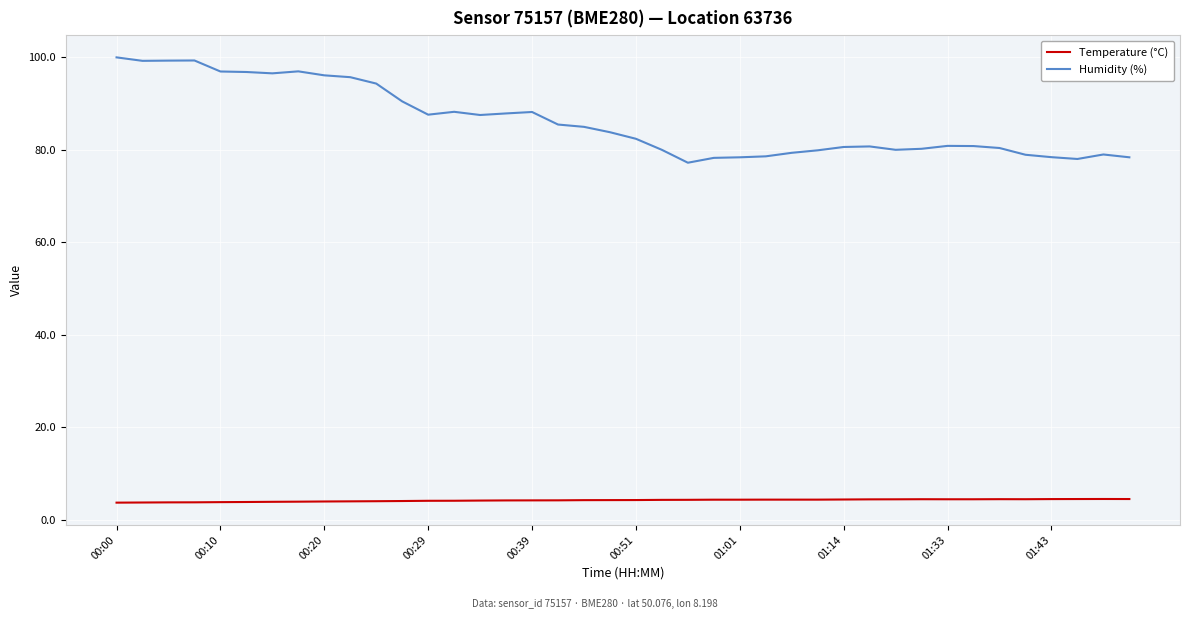

Which series has the largest total across all categories?

Humidity (%)